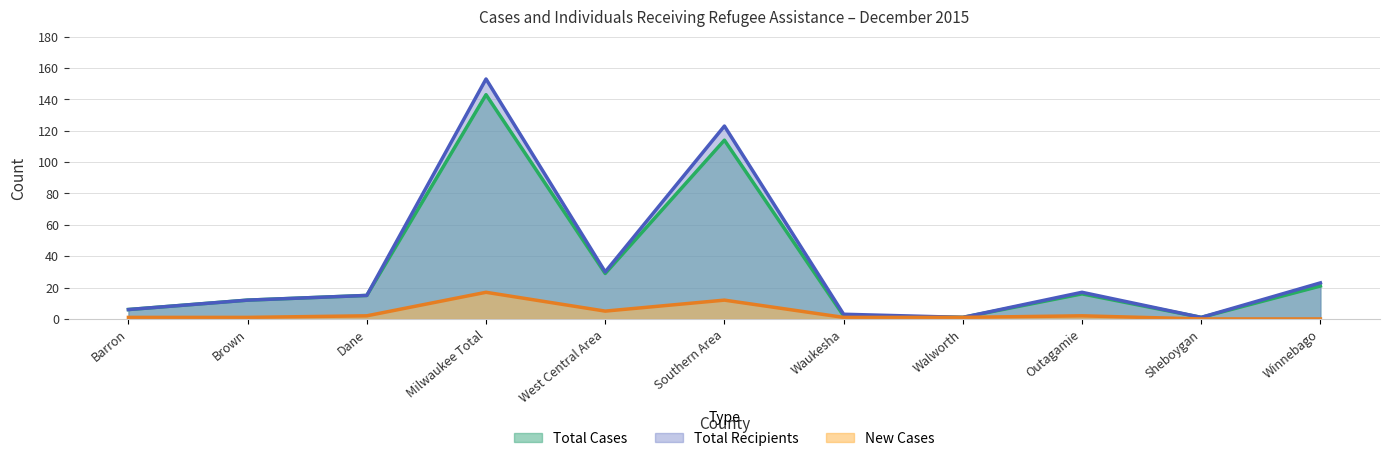

Which series has the largest range (max minus min)?

Total Recipients